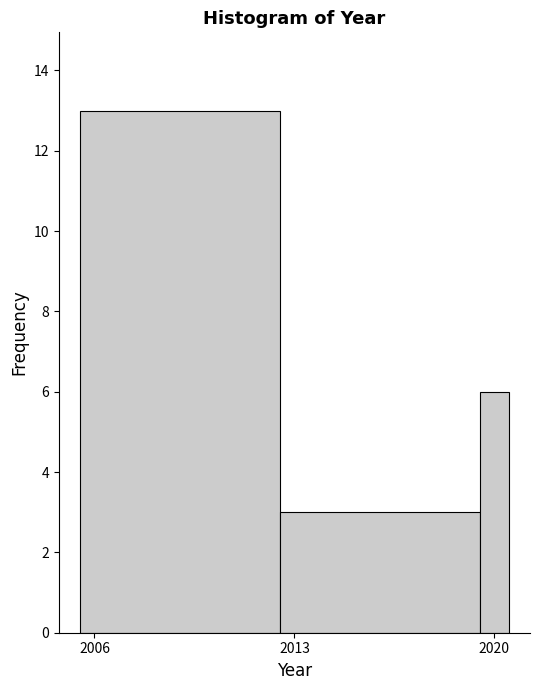

Around what value on the x-axis is the tallest bar? Give the approximate position of its centre, as read against the axis.

2009